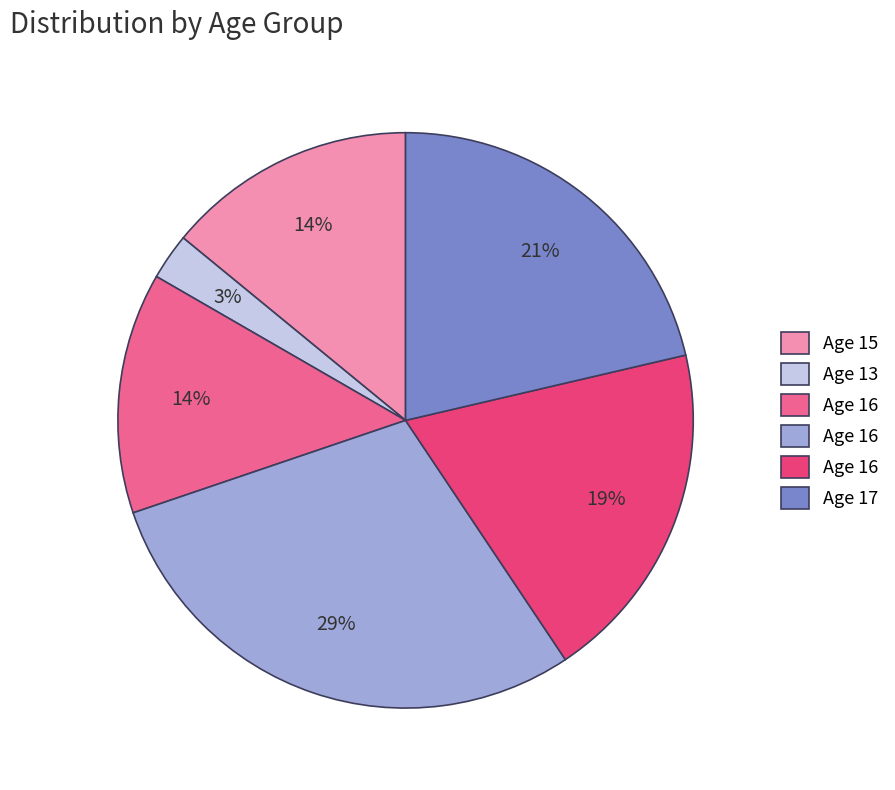

To the nearest percent, what is the average slice percentage?

17%